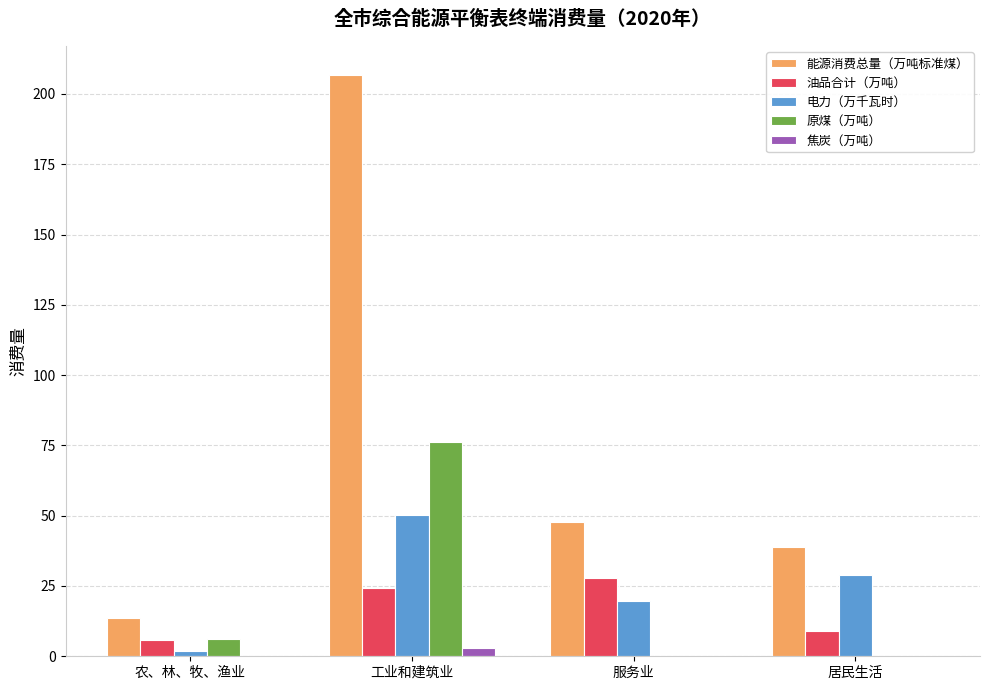

True or false: 焦炭（万吨） has a value of 0.0 at 居民生活.

True